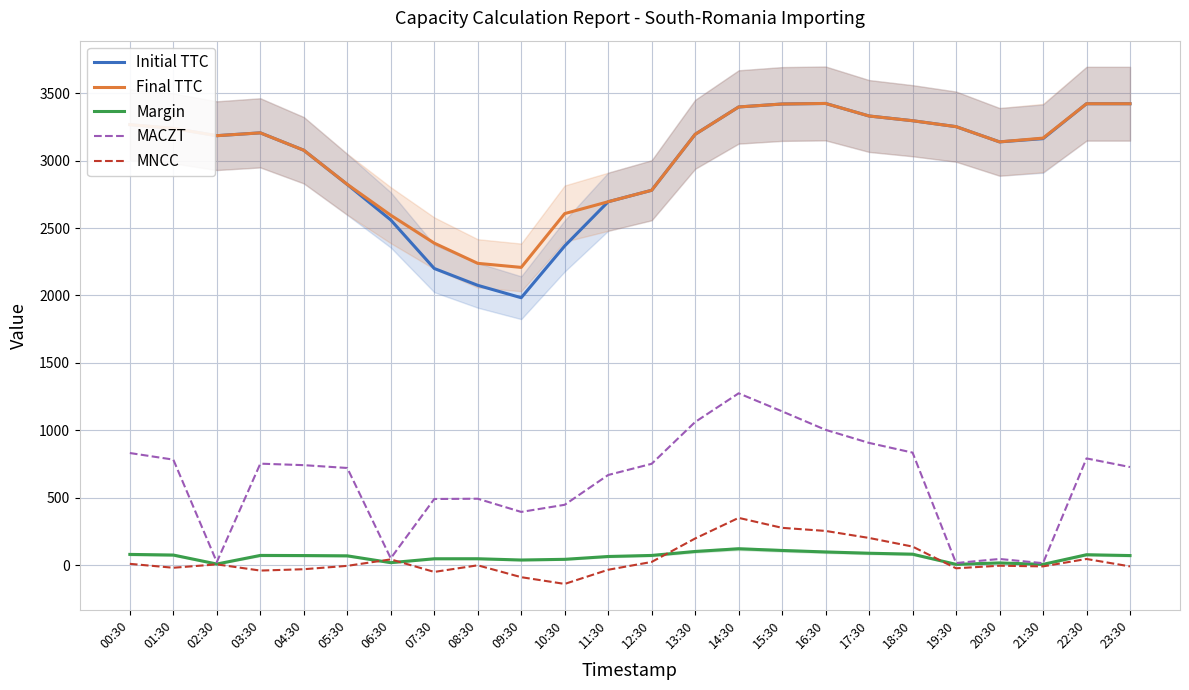

What is the approximate value of MACZT at 07:30?

490.0